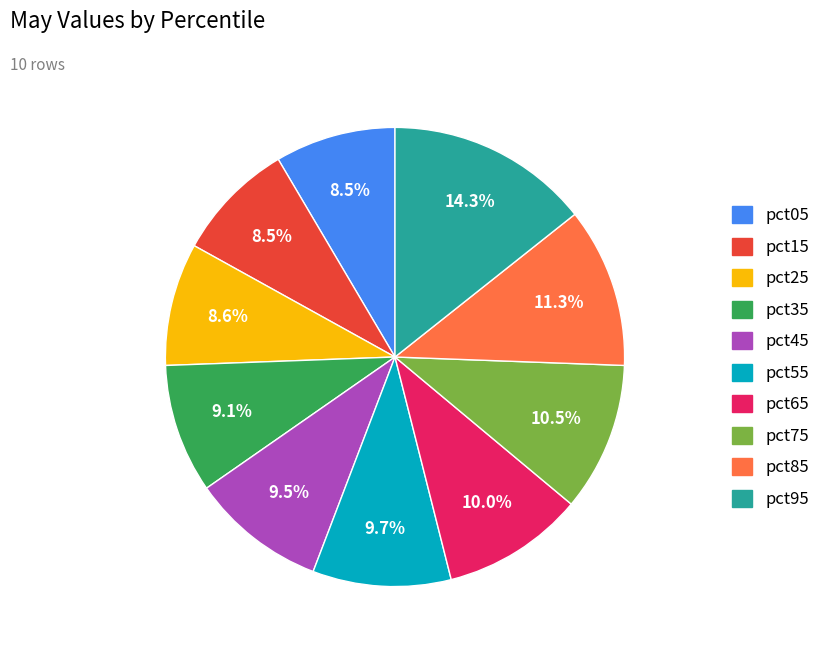

Which has a higher value, pct05 or pct45?

pct45